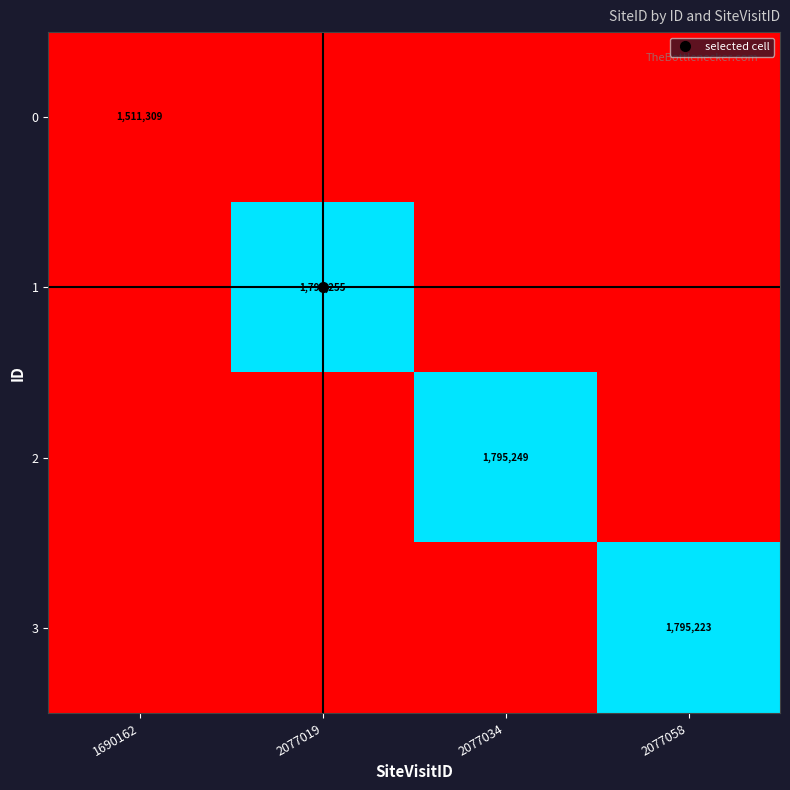

At 2077019, list the series in order from largest to smallest.

1, 0, 2, 3